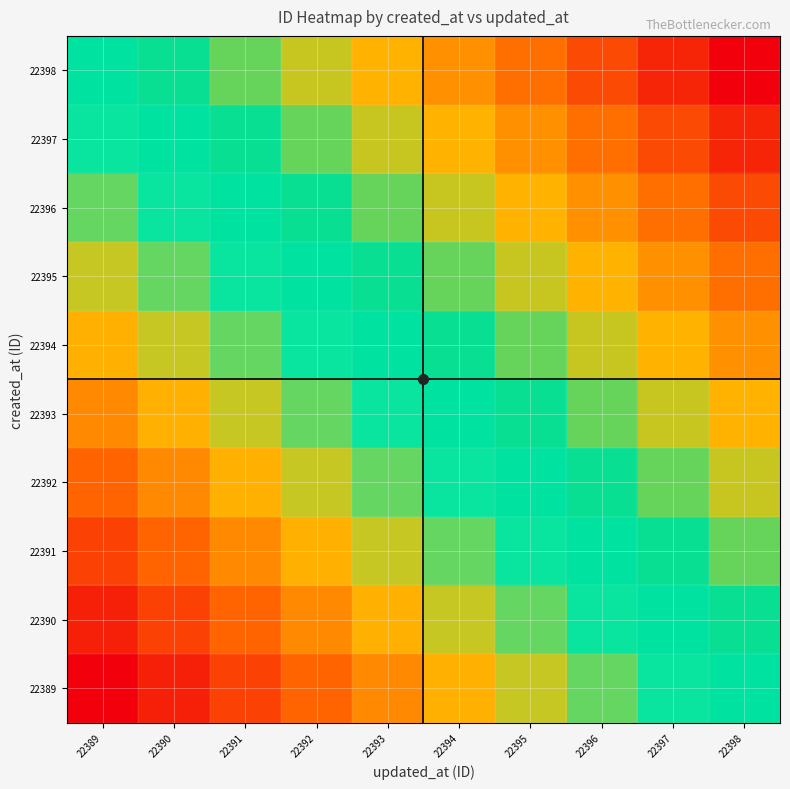

Which label corresponds to the largest value in the chart?

22398